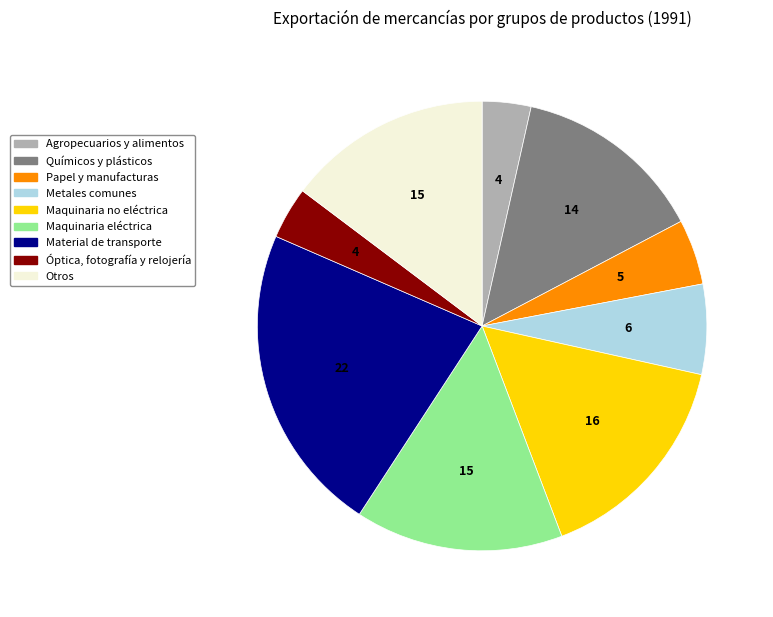

Is it true that Otros is 1% of the pie?

False